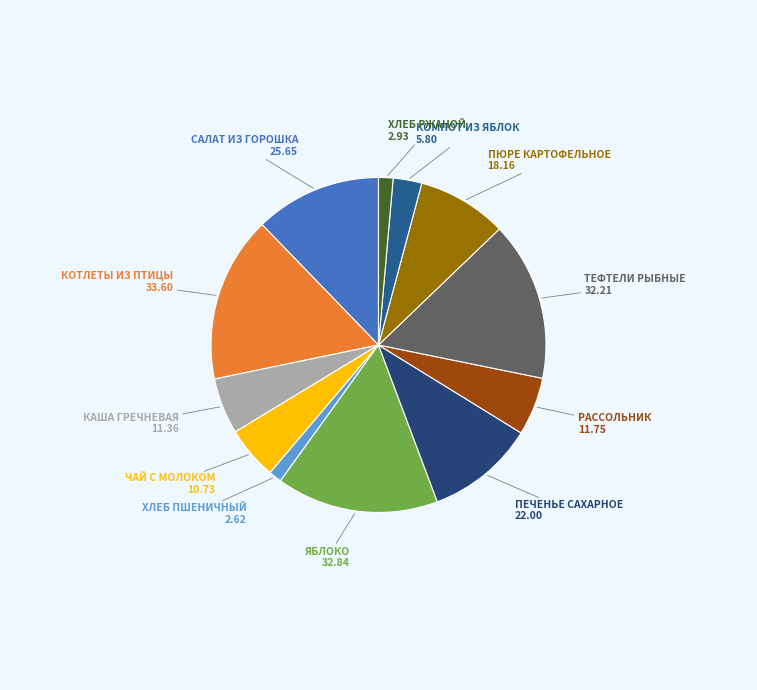

Is there any slice that represents more than half of the pie?

No